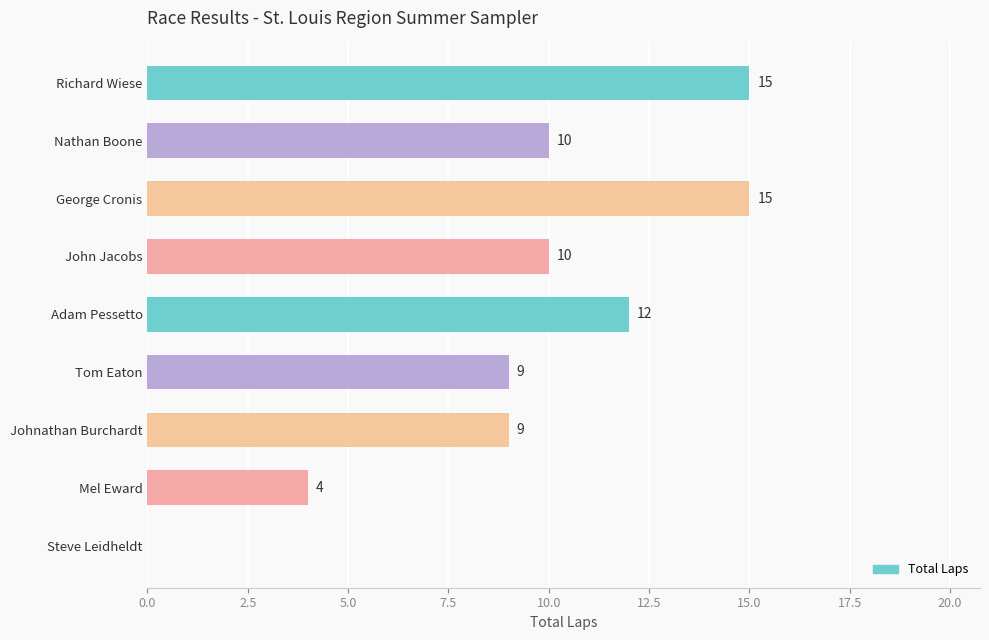

What is the average value?

9